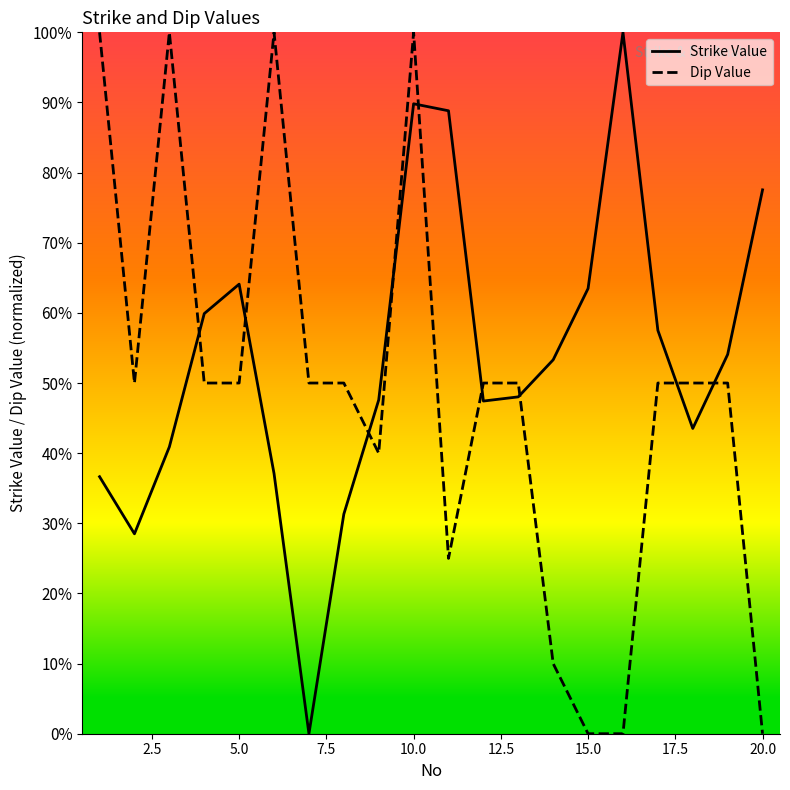

What are all the series names shown in the legend?

Strike Value, Dip Value